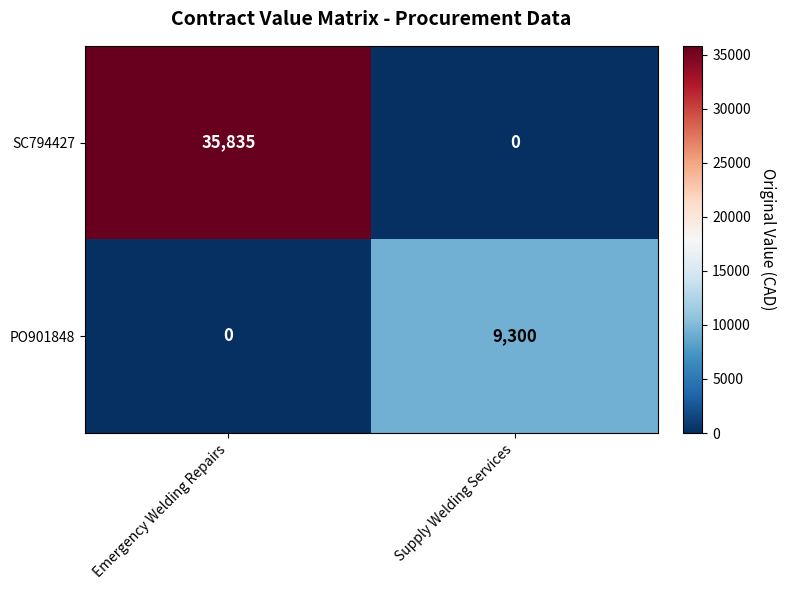

At which category is the sum across all series the highest?

Emergency Welding Repairs